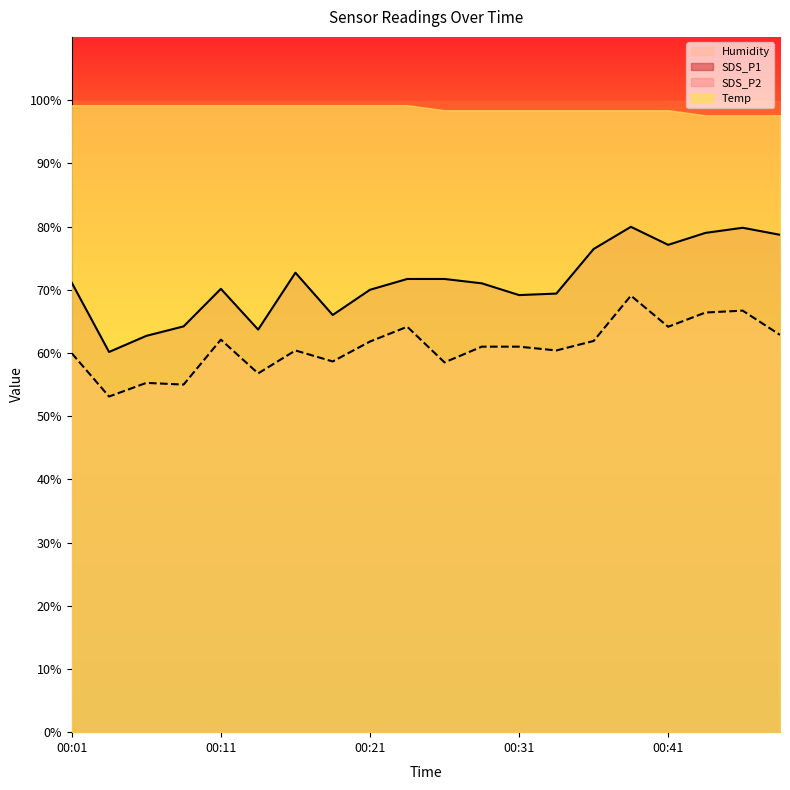

At how many categories does at least one series exceed 68?

20